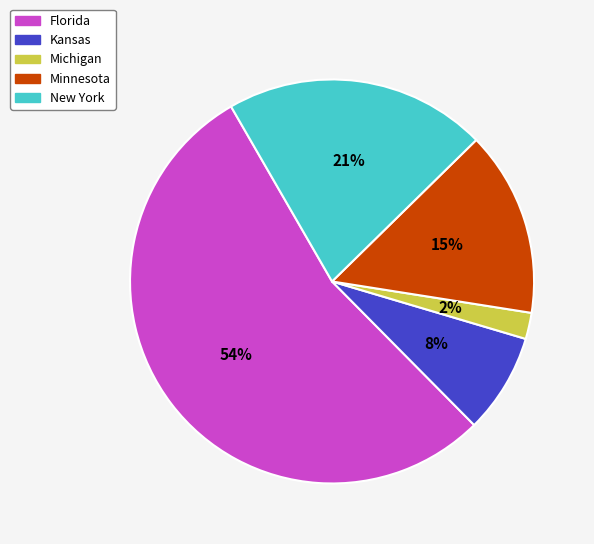

Combined, do Kansas and Minnesota account for over 50%?

No